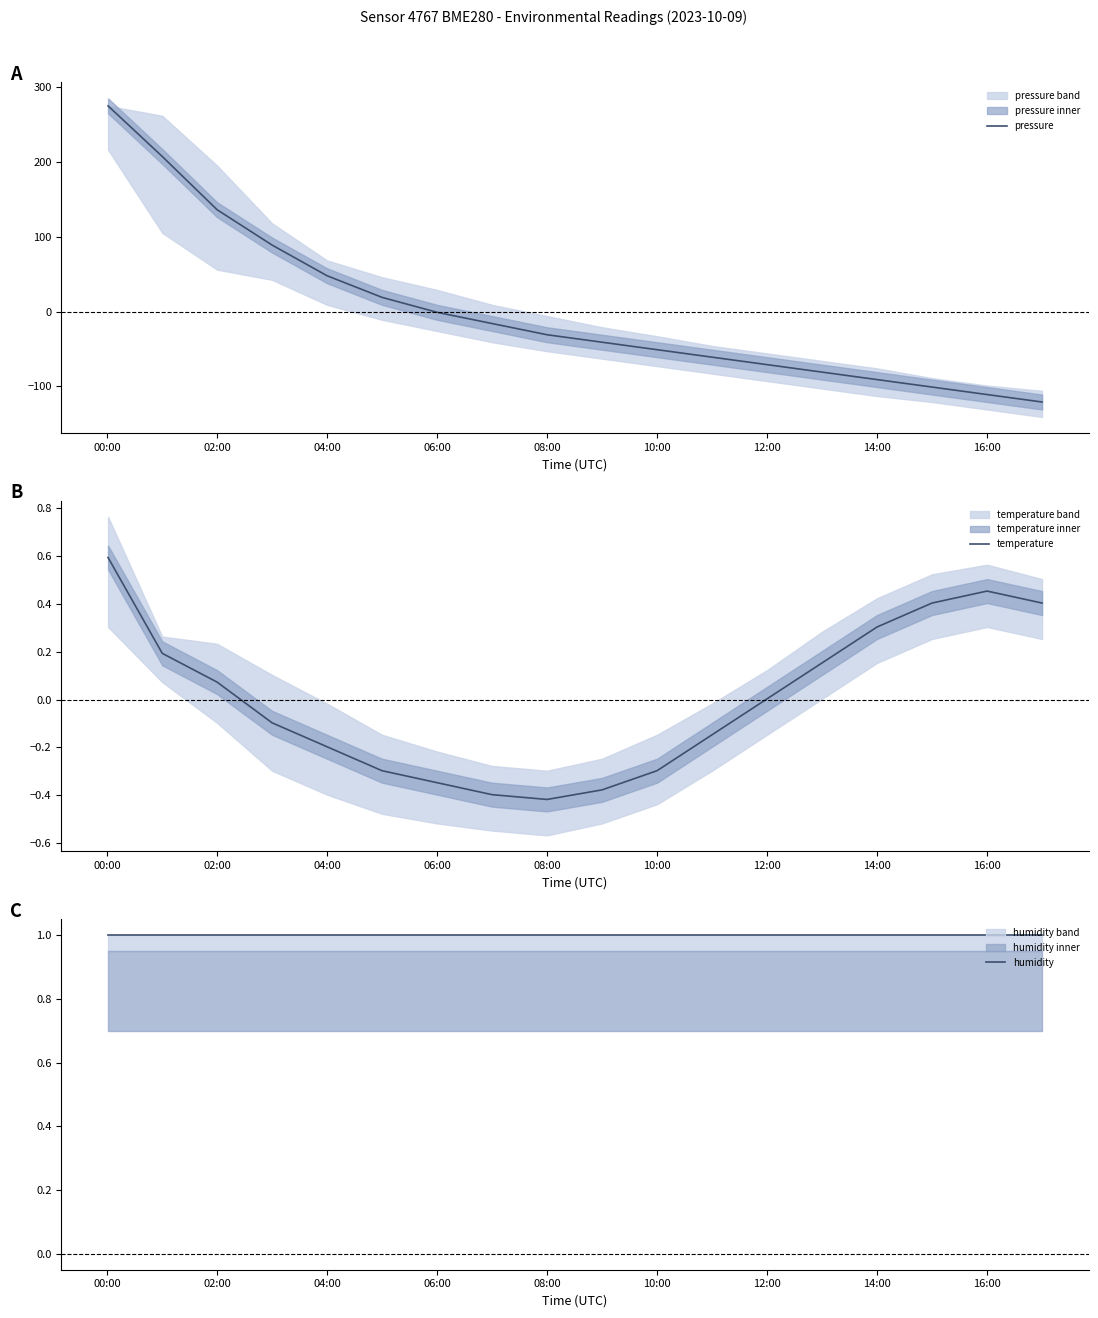

True or false: pressure has more than 0 interior local peaks.

False